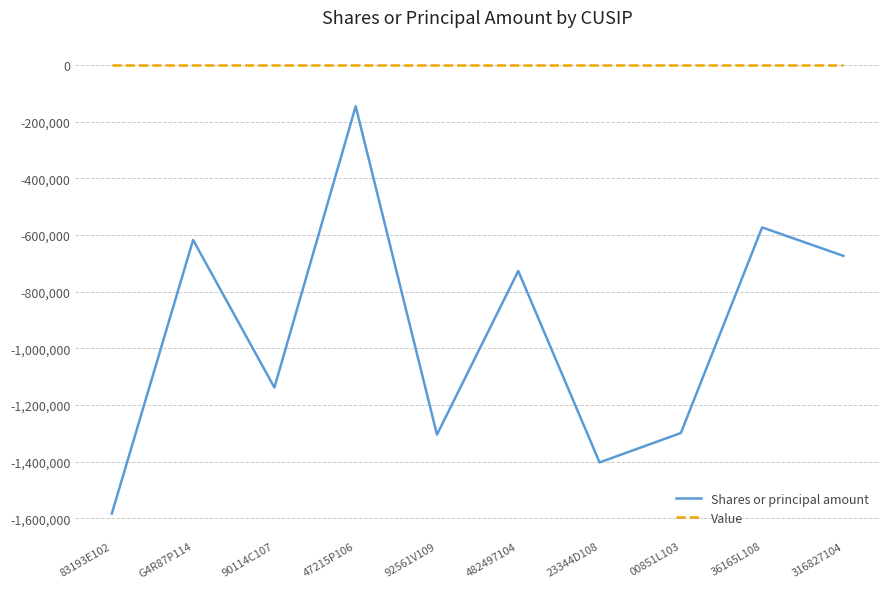

The value of Value at 00851L103 is 0. True or false?

True